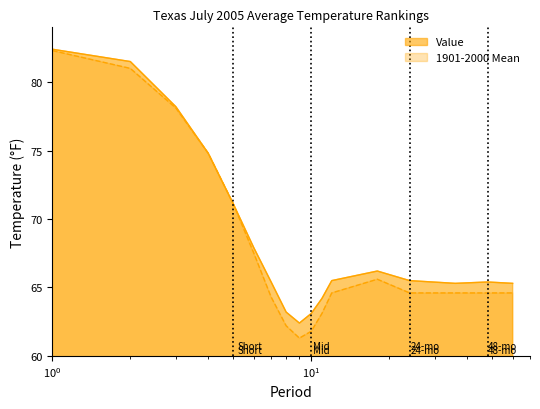

Which series has the widest spread of values?

1901-2000 Mean